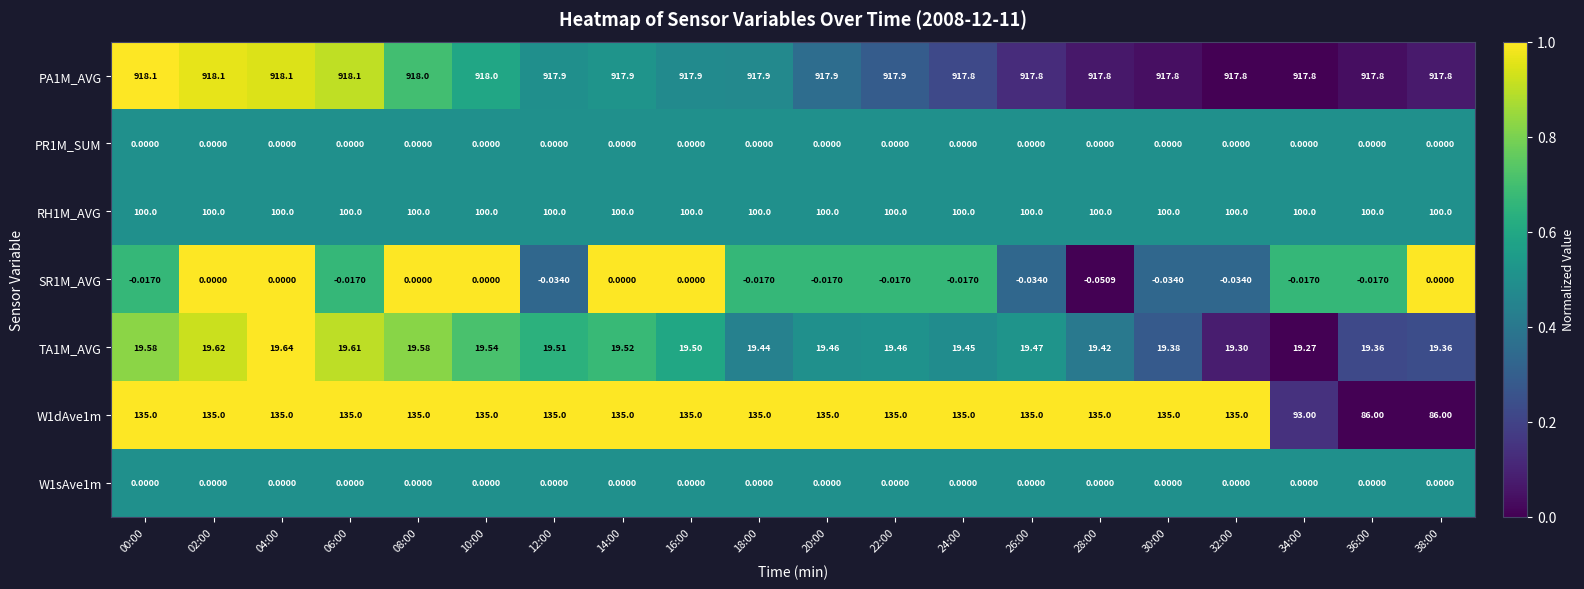

At which category is the sum across all series the highest?

04:00